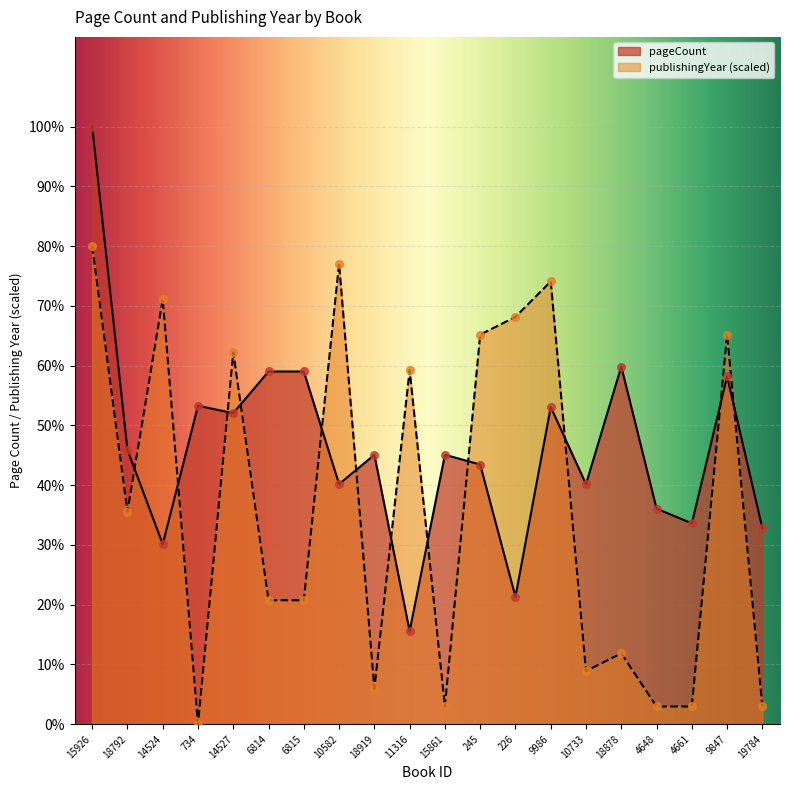

Which series has the widest spread of Y values?

pageCount